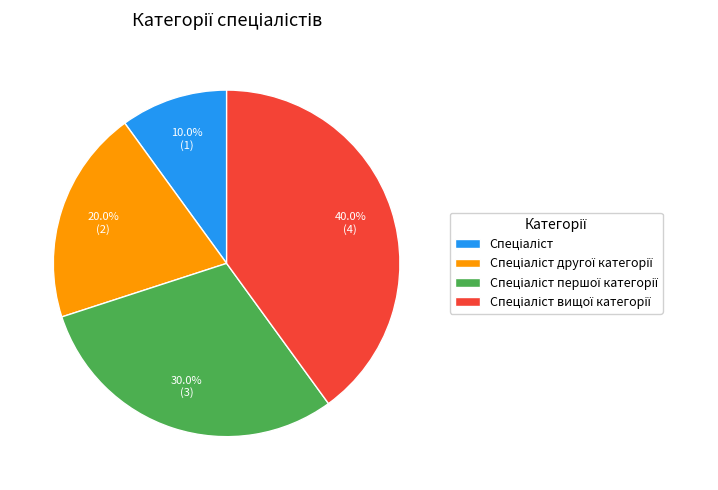

Is there a majority slice in this chart?

No